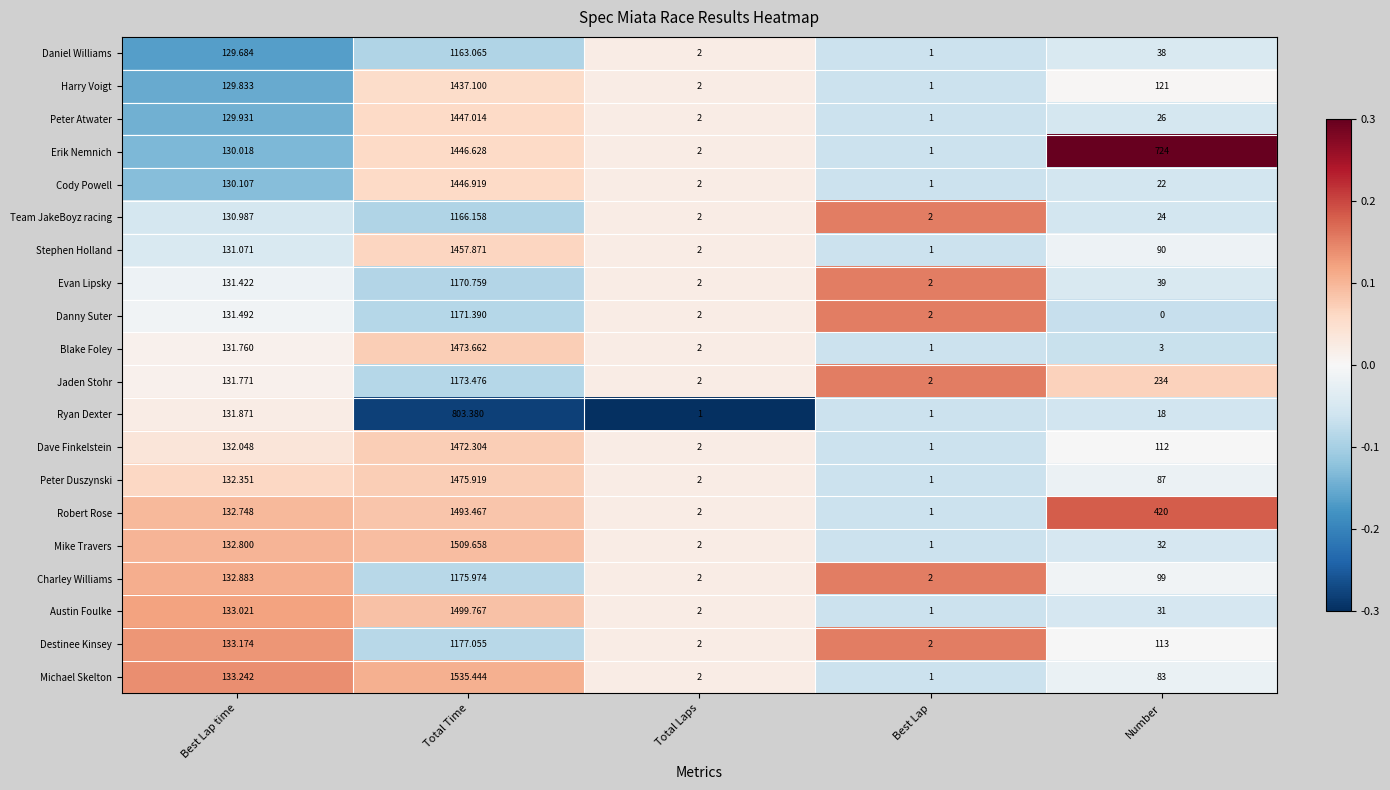

At which label is Erik Nemnich closest to 723?

Number